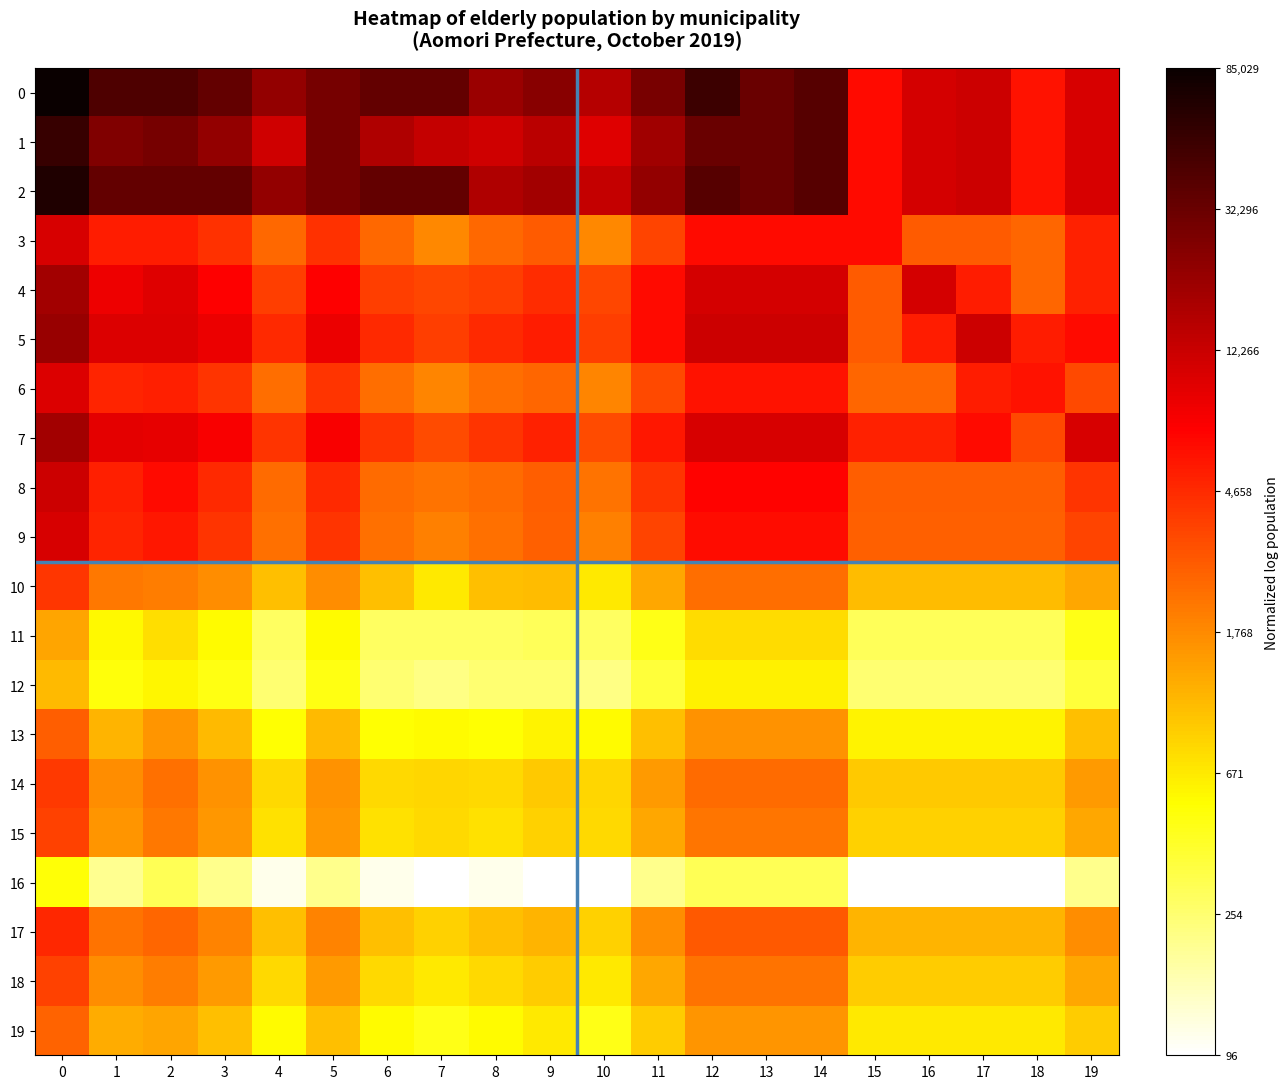

Reading left to right, what are all the values shown in this chart?

0: 0=1.0	1=0.9	2=0.9	3=0.9	4=0.8	5=0.8	6=0.9	7=0.9	8=0.8	9=0.8	10=0.7	11=0.8	12=0.9	13=0.9	14=0.9	15=0.6	16=0.7	17=0.7	18=0.6	19=0.7
1: 0=0.9	1=0.8	2=0.8	3=0.8	4=0.7	5=0.8	6=0.8	7=0.7	8=0.7	9=0.7	10=0.7	11=0.8	12=0.9	13=0.9	14=0.9	15=0.6	16=0.7	17=0.7	18=0.6	19=0.7
2: 0=1.0	1=0.9	2=0.9	3=0.9	4=0.8	5=0.8	6=0.9	7=0.9	8=0.8	9=0.8	10=0.7	11=0.8	12=0.9	13=0.9	14=0.9	15=0.6	16=0.7	17=0.7	18=0.6	19=0.7
3: 0=0.7	1=0.6	2=0.6	3=0.6	4=0.5	5=0.6	6=0.5	7=0.4	8=0.5	9=0.5	10=0.4	11=0.5	12=0.6	13=0.6	14=0.6	15=0.6	16=0.5	17=0.5	18=0.5	19=0.6
4: 0=0.8	1=0.7	2=0.7	3=0.6	4=0.5	5=0.6	6=0.5	7=0.5	8=0.5	9=0.6	10=0.5	11=0.6	12=0.7	13=0.7	14=0.7	15=0.5	16=0.7	17=0.6	18=0.5	19=0.6
5: 0=0.8	1=0.7	2=0.7	3=0.7	4=0.6	5=0.7	6=0.6	7=0.5	8=0.6	9=0.6	10=0.5	11=0.6	12=0.7	13=0.7	14=0.7	15=0.5	16=0.6	17=0.7	18=0.6	19=0.6
6: 0=0.7	1=0.6	2=0.6	3=0.6	4=0.5	5=0.6	6=0.5	7=0.4	8=0.5	9=0.5	10=0.4	11=0.5	12=0.6	13=0.6	14=0.6	15=0.5	16=0.5	17=0.6	18=0.6	19=0.5
7: 0=0.8	1=0.7	2=0.7	3=0.6	4=0.6	5=0.6	6=0.6	7=0.5	8=0.6	9=0.6	10=0.5	11=0.6	12=0.7	13=0.7	14=0.7	15=0.6	16=0.6	17=0.6	18=0.5	19=0.7
8: 0=0.7	1=0.6	2=0.6	3=0.6	4=0.5	5=0.6	6=0.5	7=0.5	8=0.5	9=0.5	10=0.5	11=0.6	12=0.6	13=0.6	14=0.6	15=0.5	16=0.5	17=0.5	18=0.5	19=0.6
9: 0=0.7	1=0.6	2=0.6	3=0.6	4=0.5	5=0.6	6=0.5	7=0.4	8=0.5	9=0.5	10=0.4	11=0.5	12=0.6	13=0.6	14=0.6	15=0.5	16=0.5	17=0.5	18=0.5	19=0.5
10: 0=0.6	1=0.5	2=0.4	3=0.4	4=0.4	5=0.4	6=0.4	7=0.3	8=0.4	9=0.4	10=0.3	11=0.4	12=0.5	13=0.5	14=0.5	15=0.4	16=0.4	17=0.4	18=0.4	19=0.4
11: 0=0.4	1=0.3	2=0.3	3=0.3	4=0.2	5=0.3	6=0.2	7=0.2	8=0.2	9=0.2	10=0.2	11=0.2	12=0.3	13=0.3	14=0.3	15=0.2	16=0.2	17=0.2	18=0.2	19=0.2
12: 0=0.4	1=0.2	2=0.3	3=0.2	4=0.1	5=0.2	6=0.1	7=0.1	8=0.1	9=0.1	10=0.1	11=0.2	12=0.3	13=0.3	14=0.3	15=0.1	16=0.1	17=0.1	18=0.1	19=0.2
13: 0=0.5	1=0.4	2=0.4	3=0.4	4=0.3	5=0.4	6=0.3	7=0.3	8=0.3	9=0.3	10=0.3	11=0.3	12=0.4	13=0.4	14=0.4	15=0.3	16=0.3	17=0.3	18=0.3	19=0.3
14: 0=0.6	1=0.4	2=0.5	3=0.4	4=0.3	5=0.4	6=0.3	7=0.3	8=0.3	9=0.3	10=0.3	11=0.4	12=0.5	13=0.5	14=0.5	15=0.3	16=0.3	17=0.3	18=0.3	19=0.4
15: 0=0.5	1=0.4	2=0.5	3=0.4	4=0.3	5=0.4	6=0.3	7=0.3	8=0.3	9=0.3	10=0.3	11=0.4	12=0.5	13=0.5	14=0.5	15=0.3	16=0.3	17=0.3	18=0.3	19=0.4
16: 0=0.2	1=0.1	2=0.2	3=0.1	4=0.0	5=0.1	6=0.0	7=0.0	8=0.0	9=0.0	10=0.0	11=0.1	12=0.2	13=0.2	14=0.2	15=0.0	16=0.0	17=0.0	18=0.0	19=0.1
17: 0=0.6	1=0.5	2=0.5	3=0.4	4=0.4	5=0.4	6=0.4	7=0.3	8=0.4	9=0.4	10=0.3	11=0.4	12=0.5	13=0.5	14=0.5	15=0.4	16=0.4	17=0.4	18=0.4	19=0.4
18: 0=0.5	1=0.4	2=0.4	3=0.4	4=0.3	5=0.4	6=0.3	7=0.3	8=0.3	9=0.3	10=0.3	11=0.4	12=0.5	13=0.5	14=0.5	15=0.3	16=0.3	17=0.3	18=0.3	19=0.4
19: 0=0.5	1=0.4	2=0.4	3=0.3	4=0.3	5=0.3	6=0.3	7=0.2	8=0.3	9=0.3	10=0.2	11=0.3	12=0.4	13=0.4	14=0.4	15=0.3	16=0.3	17=0.3	18=0.3	19=0.3